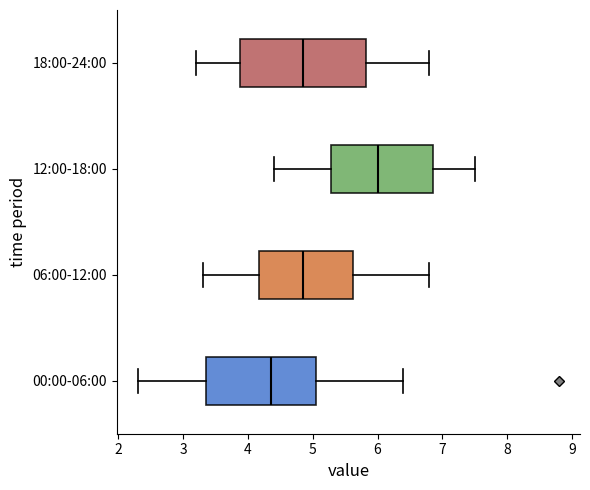

Which box has the furthest to the right median line?

12:00-18:00